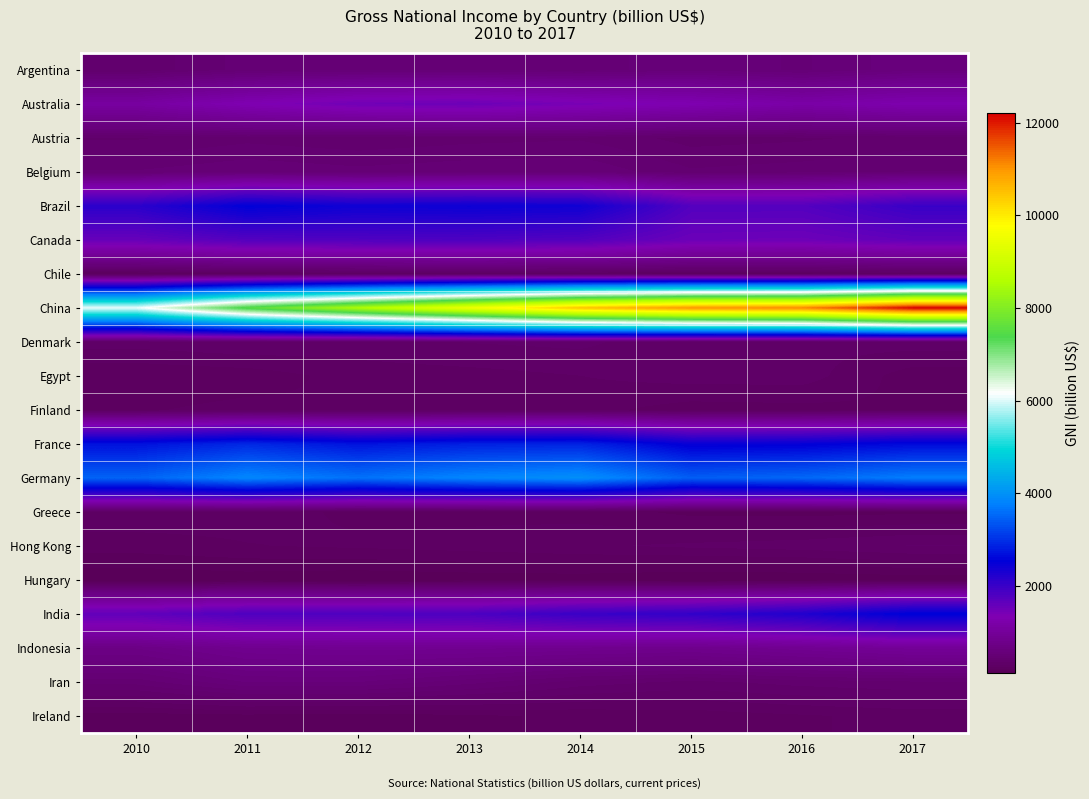

List the series in order of their peak value, highest first.

China, Germany, France, India, Brazil, Canada, Australia, Indonesia, Argentina, Iran, Belgium, Austria, Denmark, Hong Kong, Egypt, Greece, Finland, Ireland, Chile, Hungary